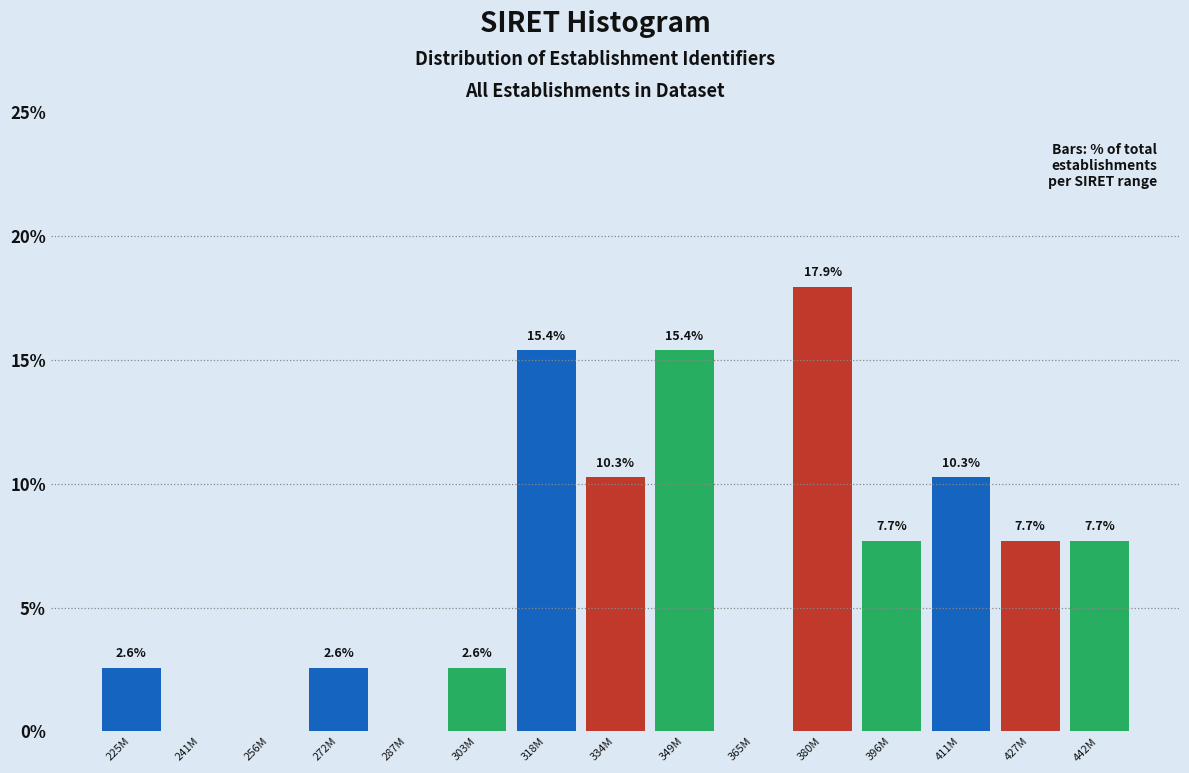

Reading left to right, transcribe all the data shown in this chart.

225M=2.6	241M=0.0	256M=0.0	272M=2.6	287M=0.0	303M=2.6	318M=15.4	334M=10.3	349M=15.4	365M=0.0	380M=17.9	396M=7.7	411M=10.3	427M=7.7	442M=7.7